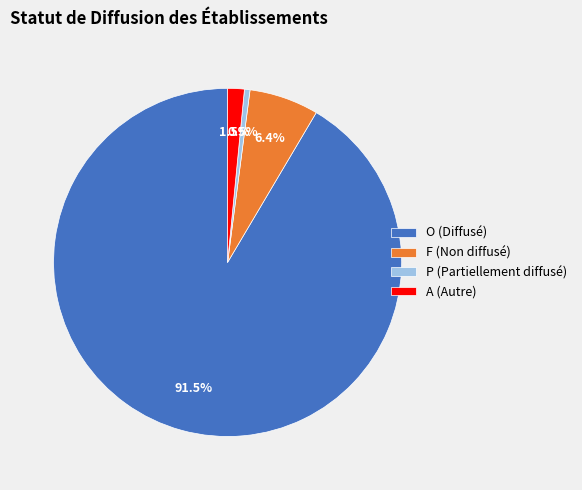

To the nearest percent, what is the difference between the O and A slice percentages?

90%